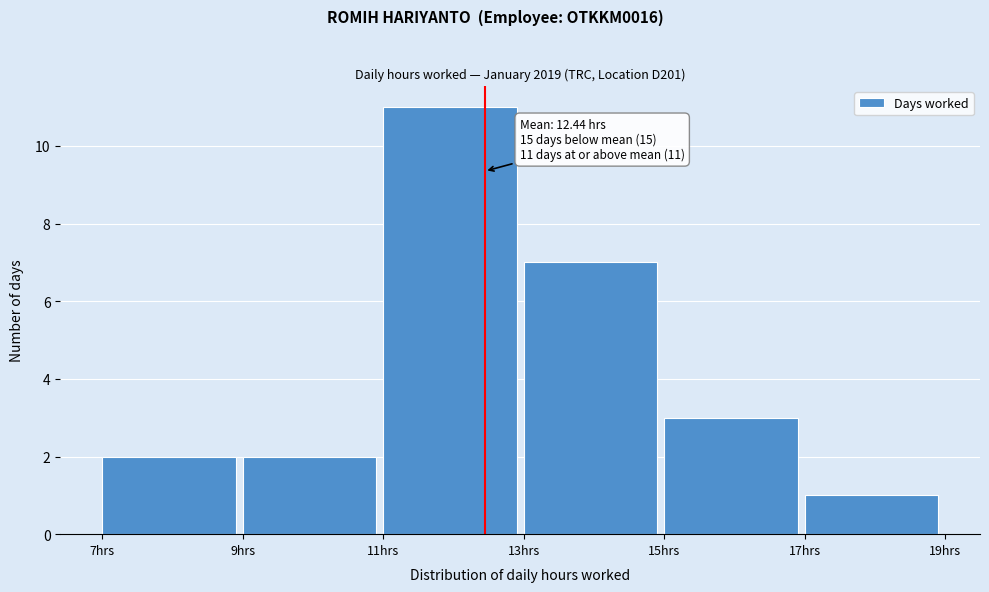

Which range on the x-axis has the tallest bar?

11 to 13